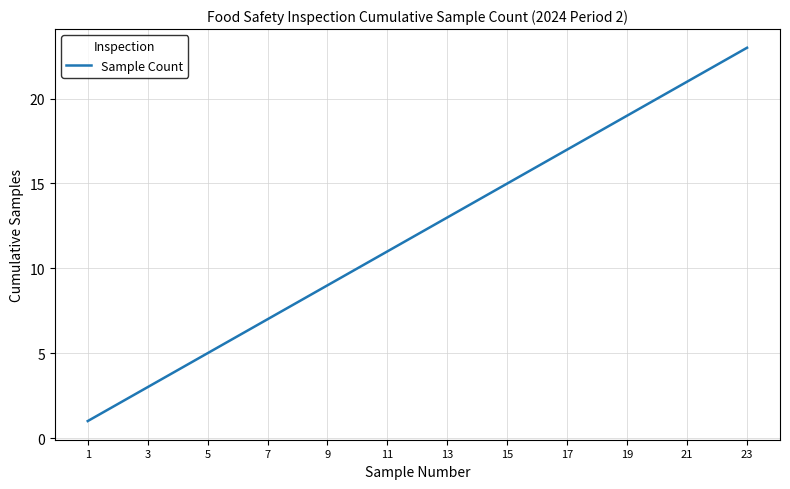

What is the maximum value shown in the chart?

23